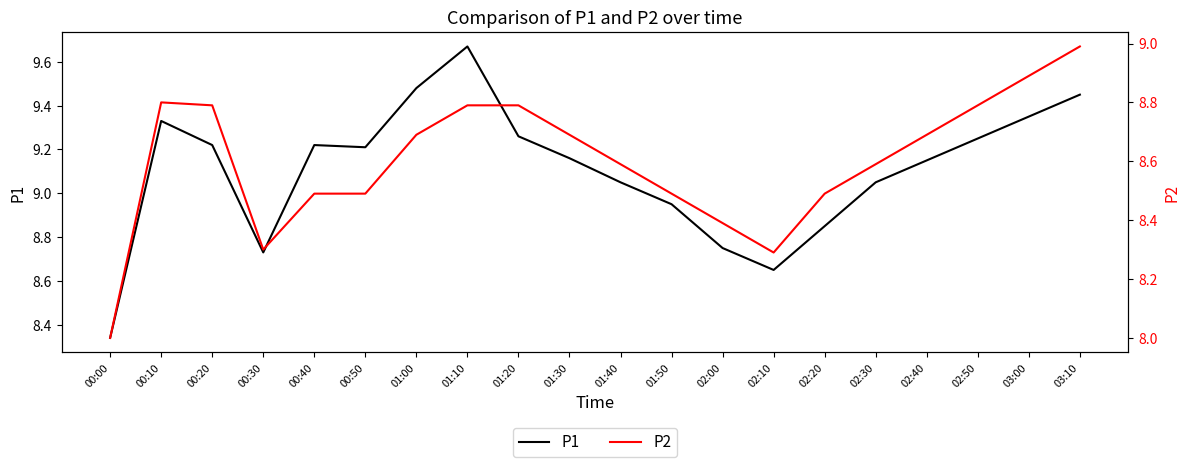

Does the chart display data point markers on the line(s)?

No